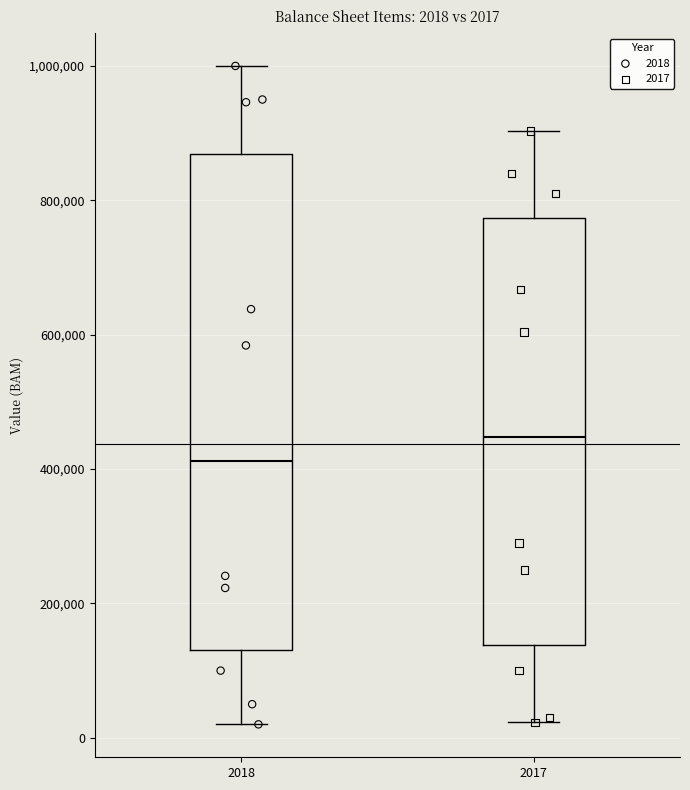

Which box has the highest median line?

2017